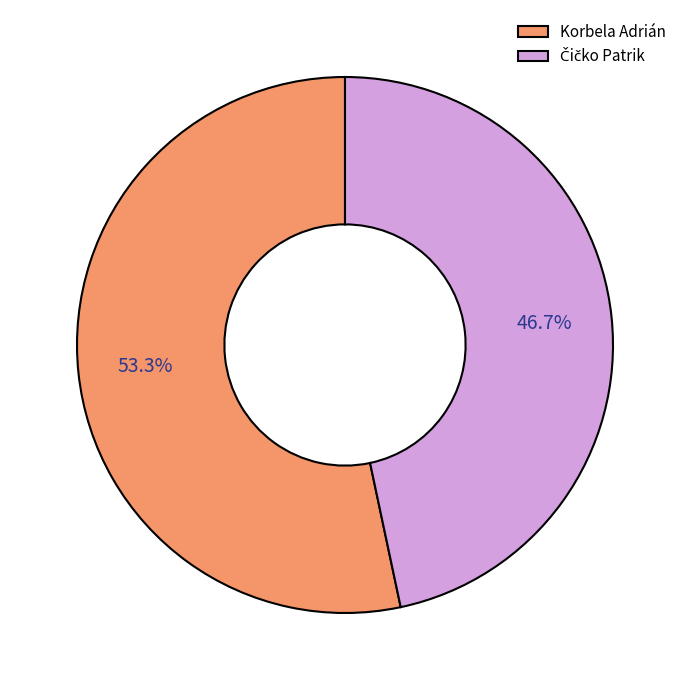

What percentage is the Korbela Adrián slice, to the nearest percent?

53%